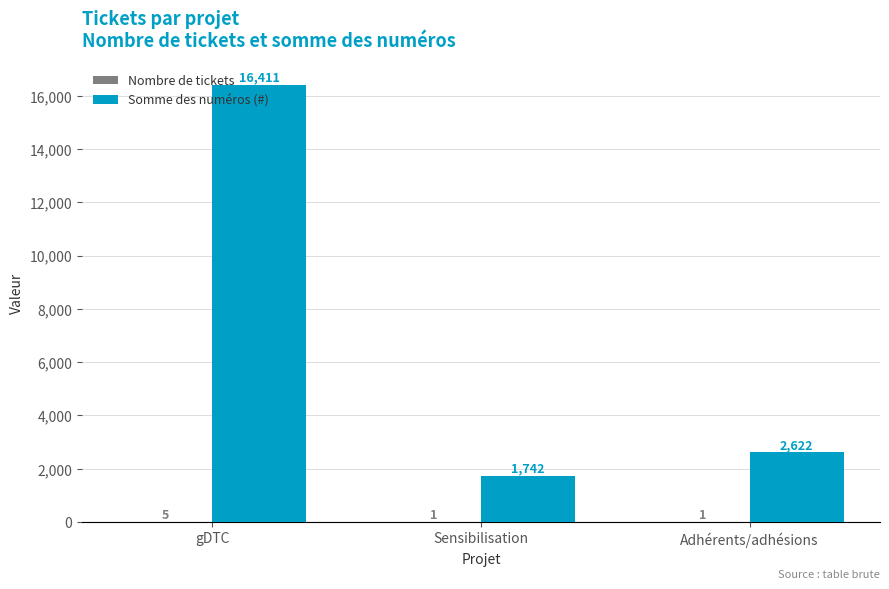

At which label does Somme des numéros (#) reach its peak?

gDTC